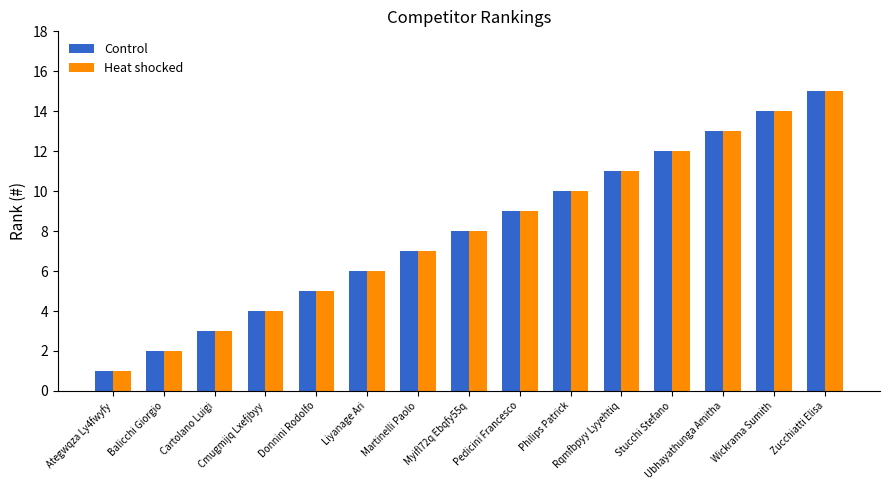

The Control series shows 19 at Stucchi Stefano. True or false?

False